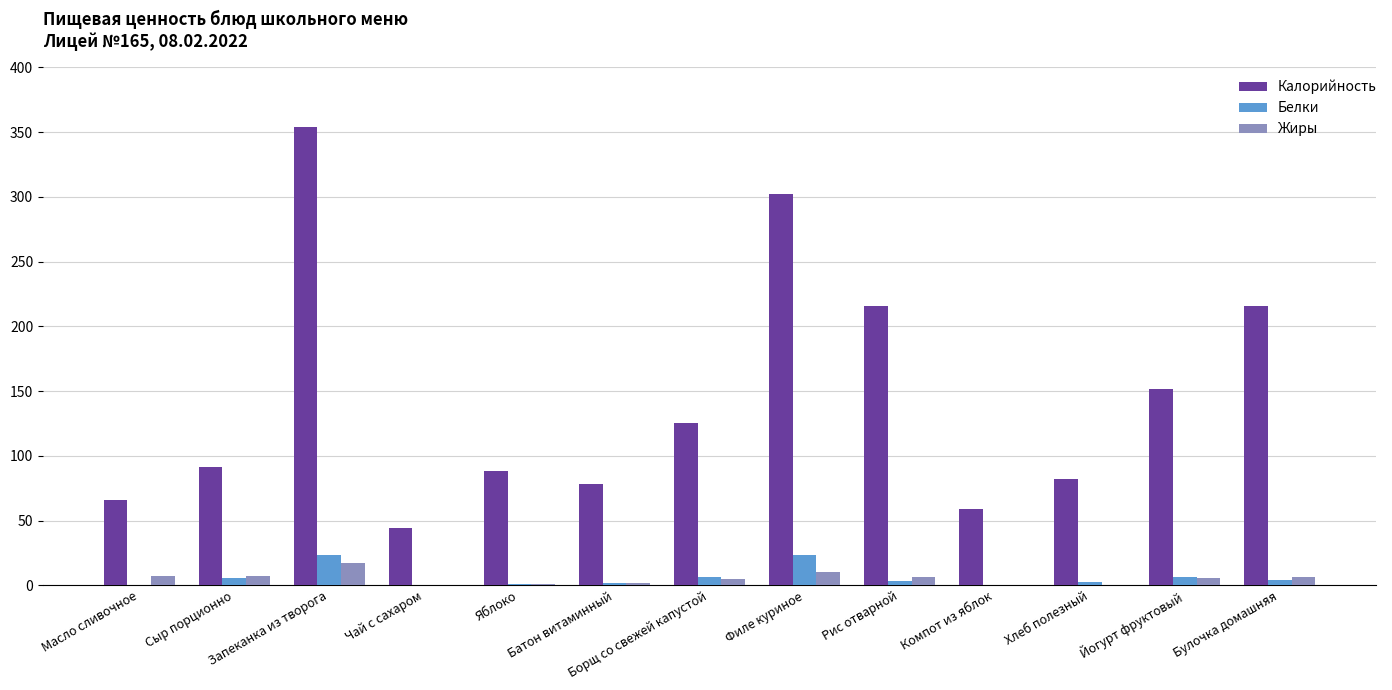

Between Масло сливочное and Запеканка из творога, which series saw the biggest shift?

Калорийность